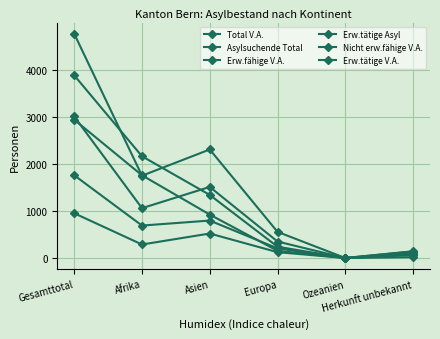

How many values in the Erw.fähige V.A. series are below 1058?

3